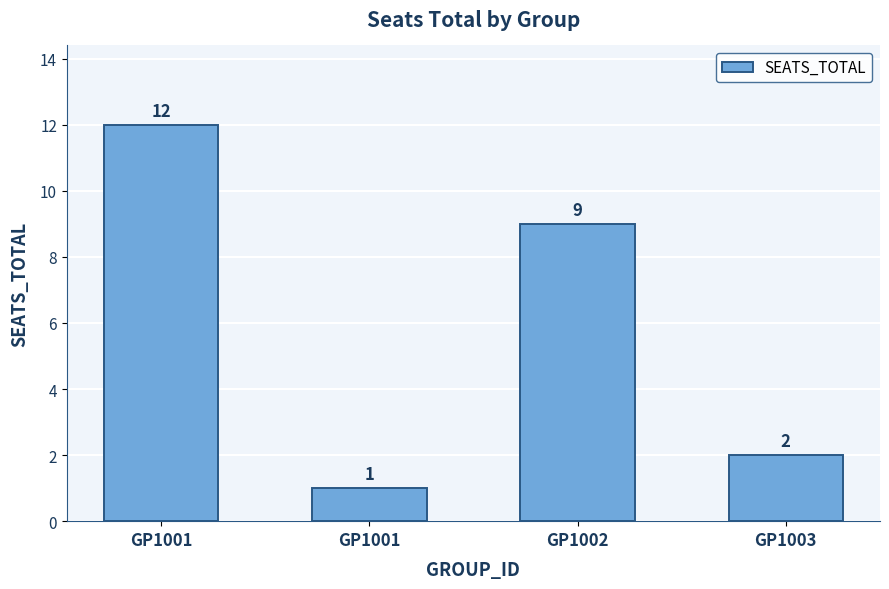

How many bars are there in total?

4